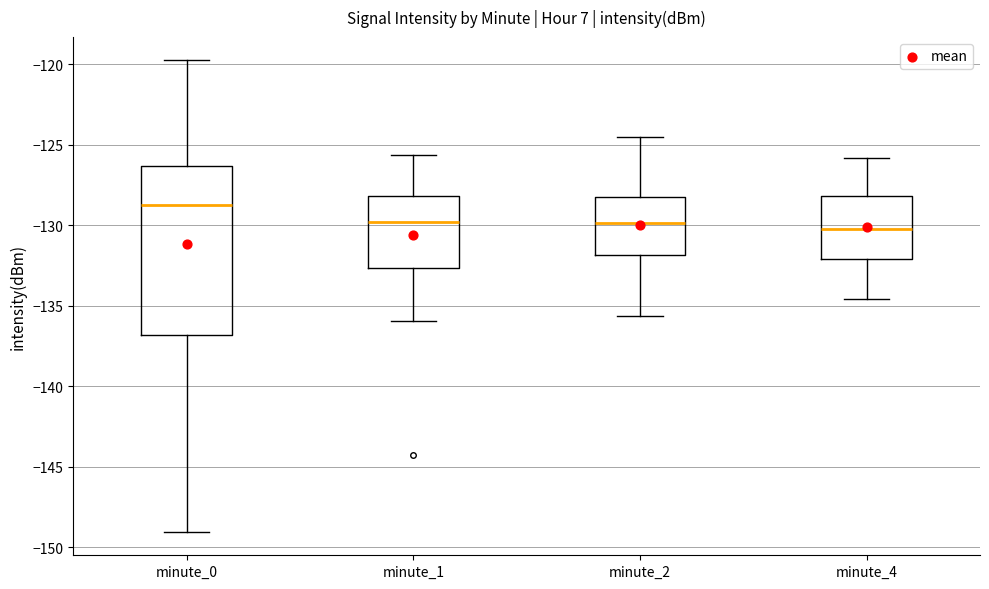

Reading left to right, read every box against the y-axis: the position of its median line, the range the box covers, and the ends of its whiskers. The values are not printed on the chart, so give them approximately, as read against the axis.

minute_0: median -128.5, box -137.0 to -126.5, whiskers -149.0 to -120.0
minute_1: median -130.0, box -132.5 to -128.0, whiskers -136.0 to -125.5
minute_2: median -130.0, box -132.0 to -128.0, whiskers -135.5 to -124.5
minute_4: median -130.0, box -132.0 to -128.0, whiskers -134.5 to -126.0